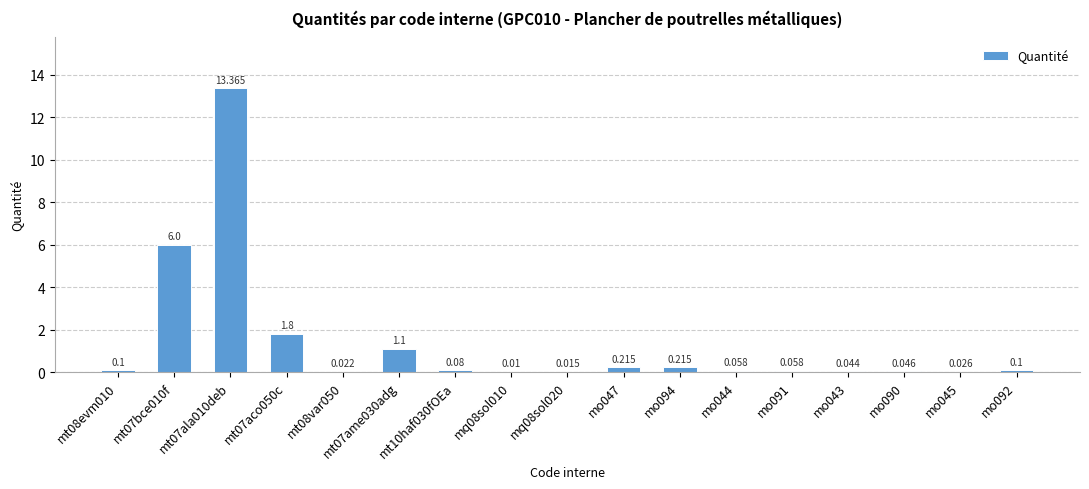

What is the sum of all values?

23.3